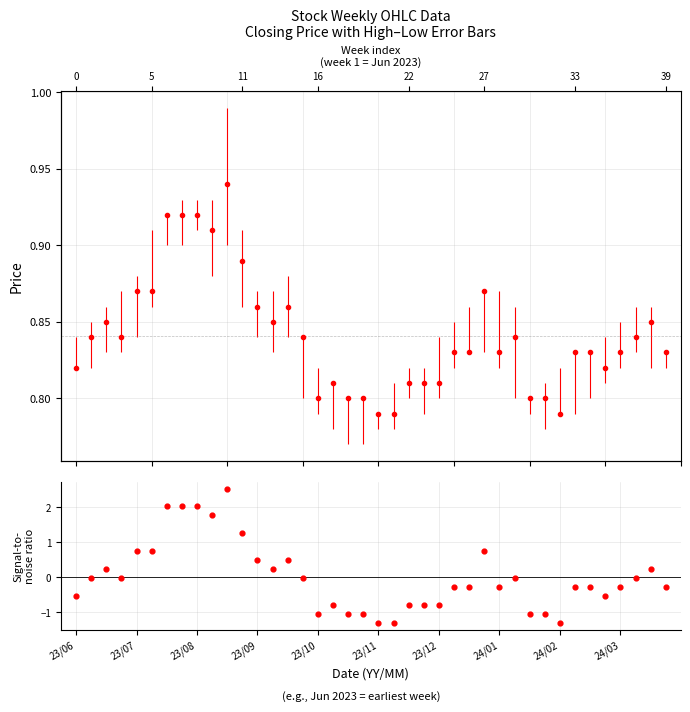

Which has a higher value, 33 or 0?

33